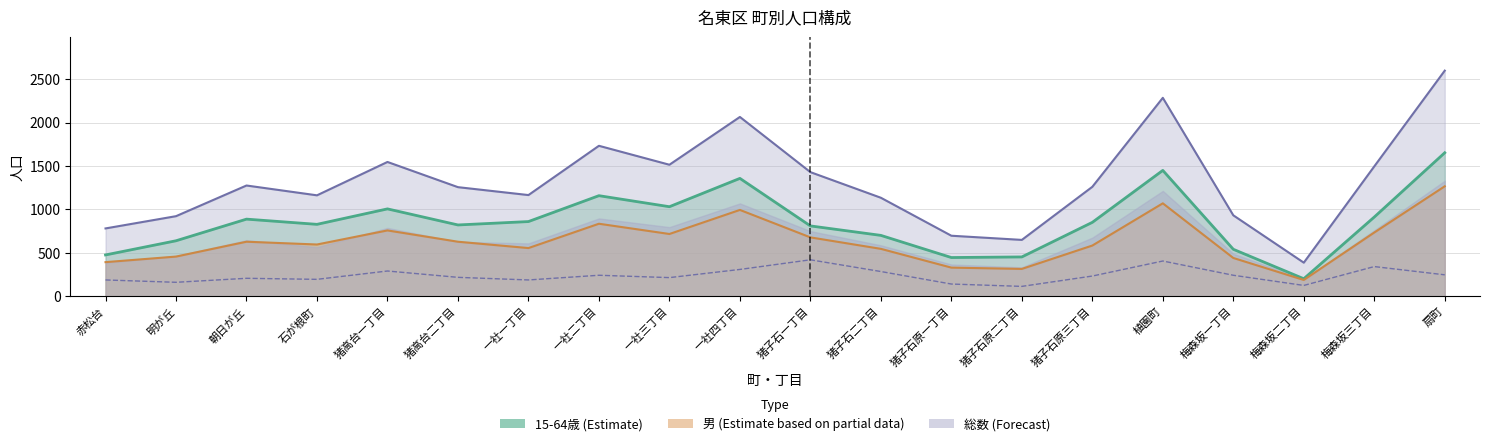

At which category does 男 reach its first local peak?

朝日が丘